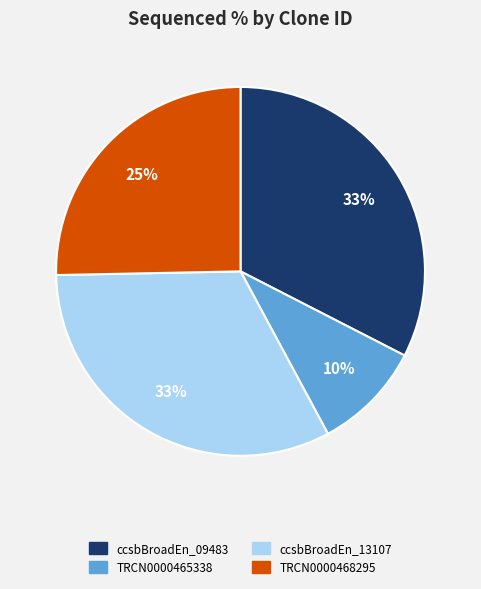

Does any single category account for the majority?

No